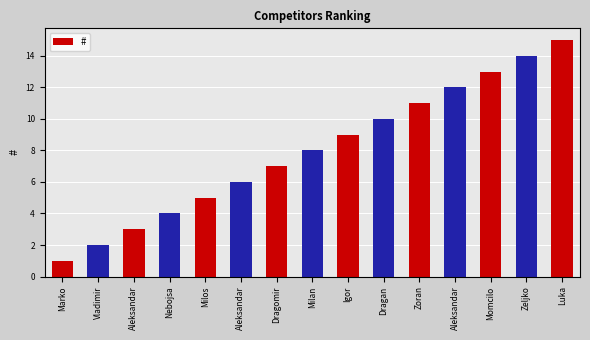

List the labels in order of value, smallest first.

Marko, Vladimir, Aleksandar, Nebojsa, Milos, Aleksandar, Dragomir, Milan, Igor, Dragan, Zoran, Aleksandar, Momcilo, Zeljko, Luka